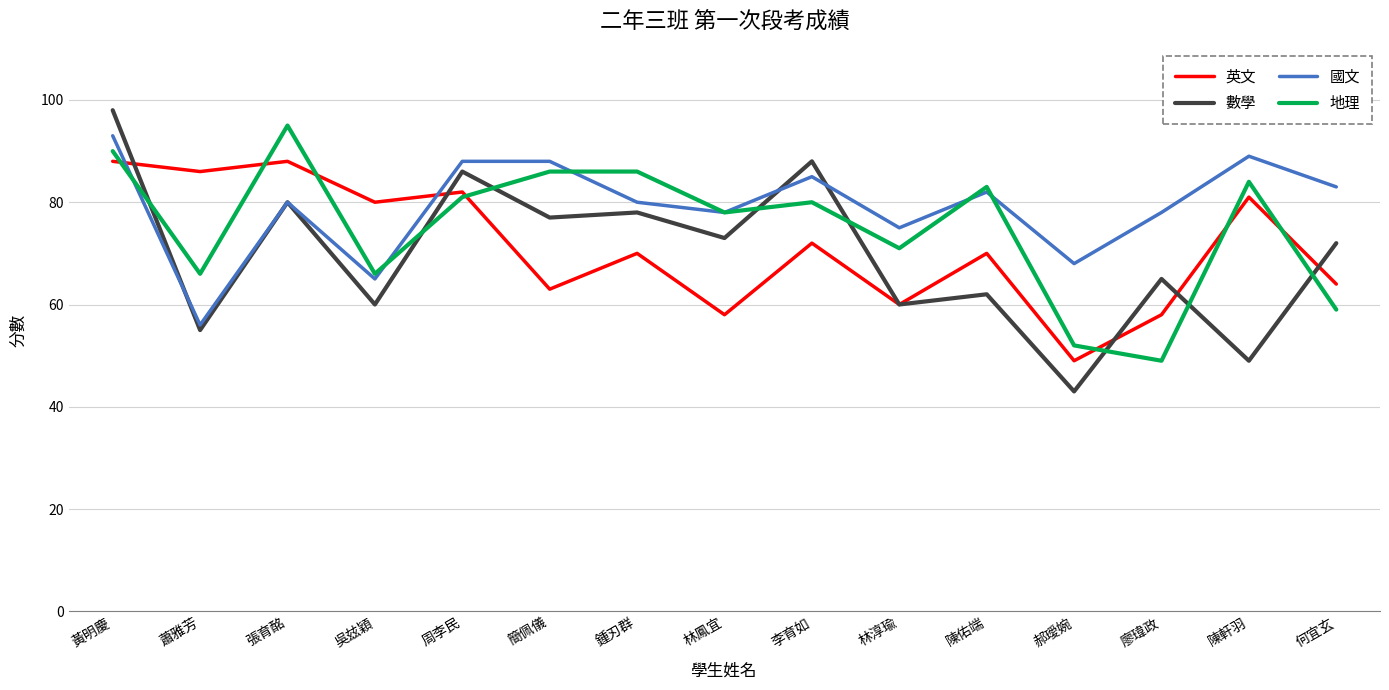

What is the difference between the 英文 values at 陳佑端 and 張育酩?

18